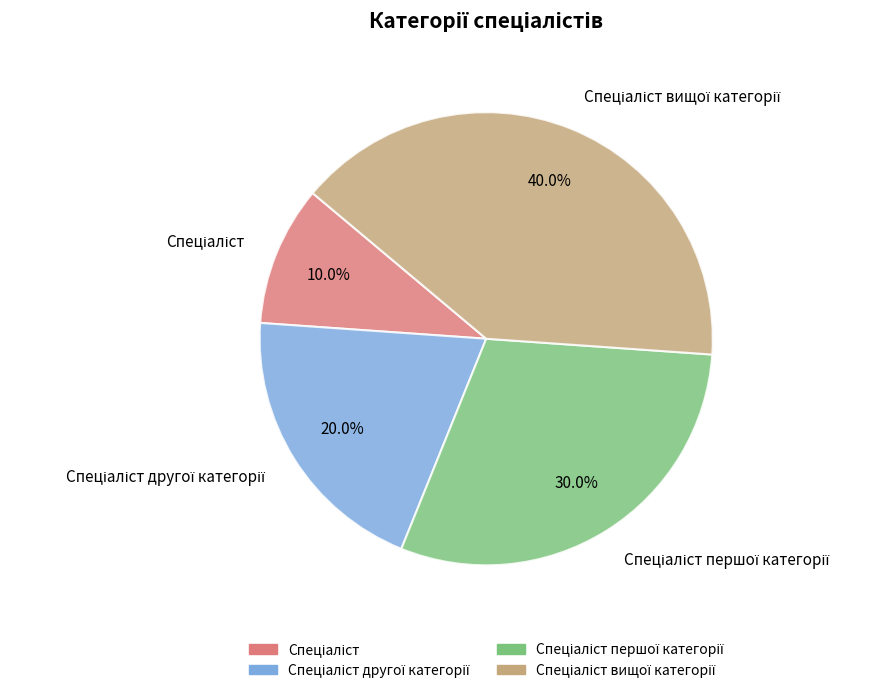

Count the number of slices in the pie.

4